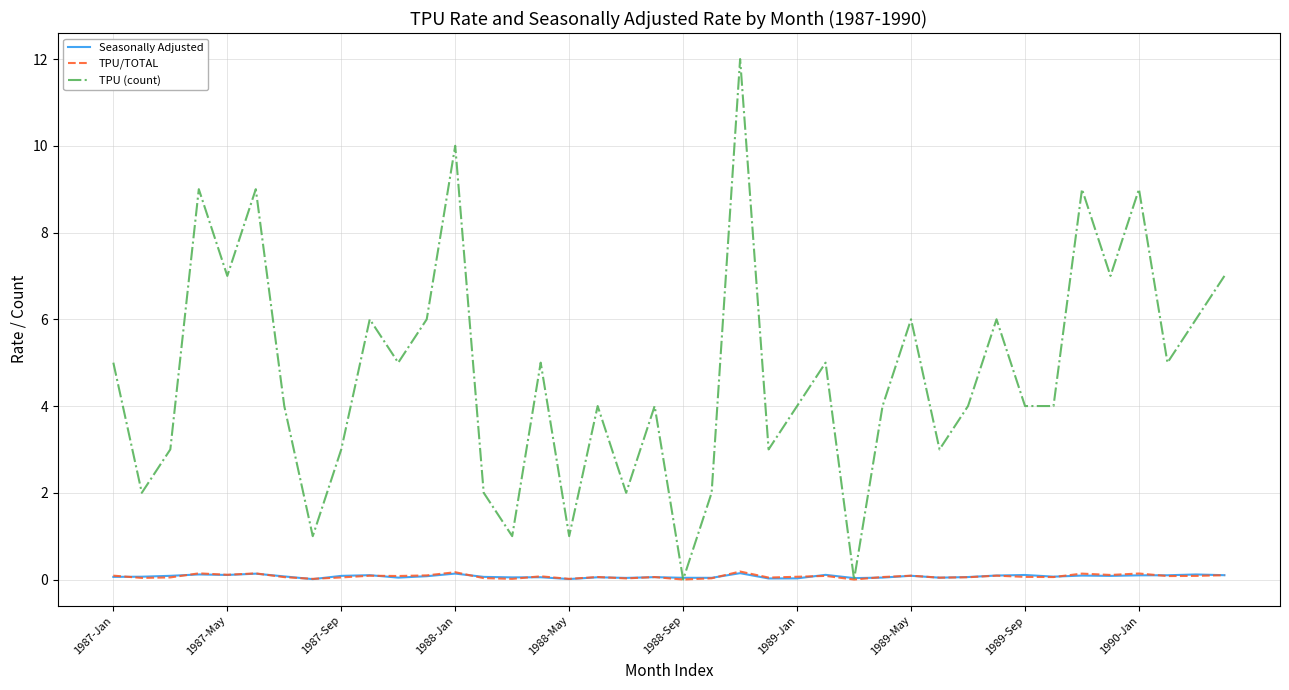

What is the maximum value shown in the chart?

12.0